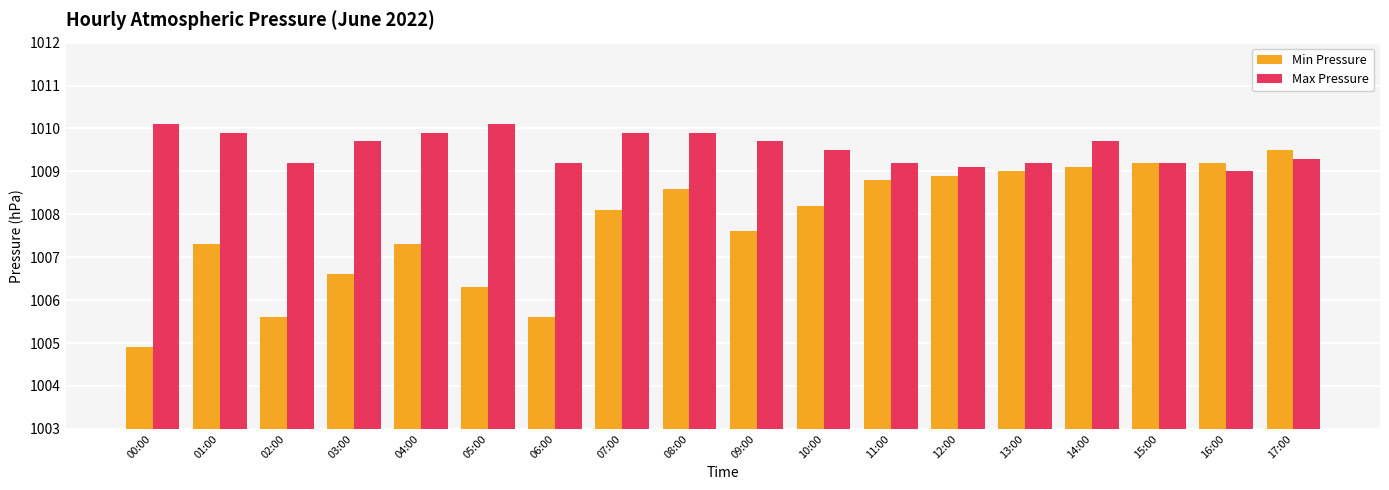

Are the bars horizontal?

No